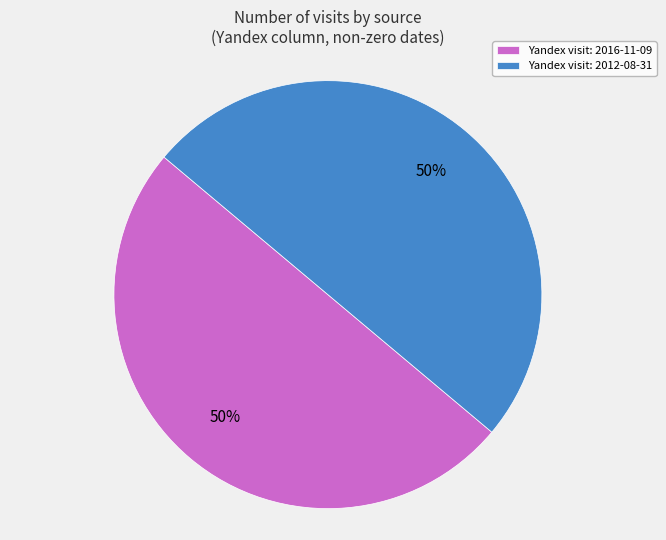

Is it true that Yandex visit: 2016-11-09 is 36% of the pie?

False